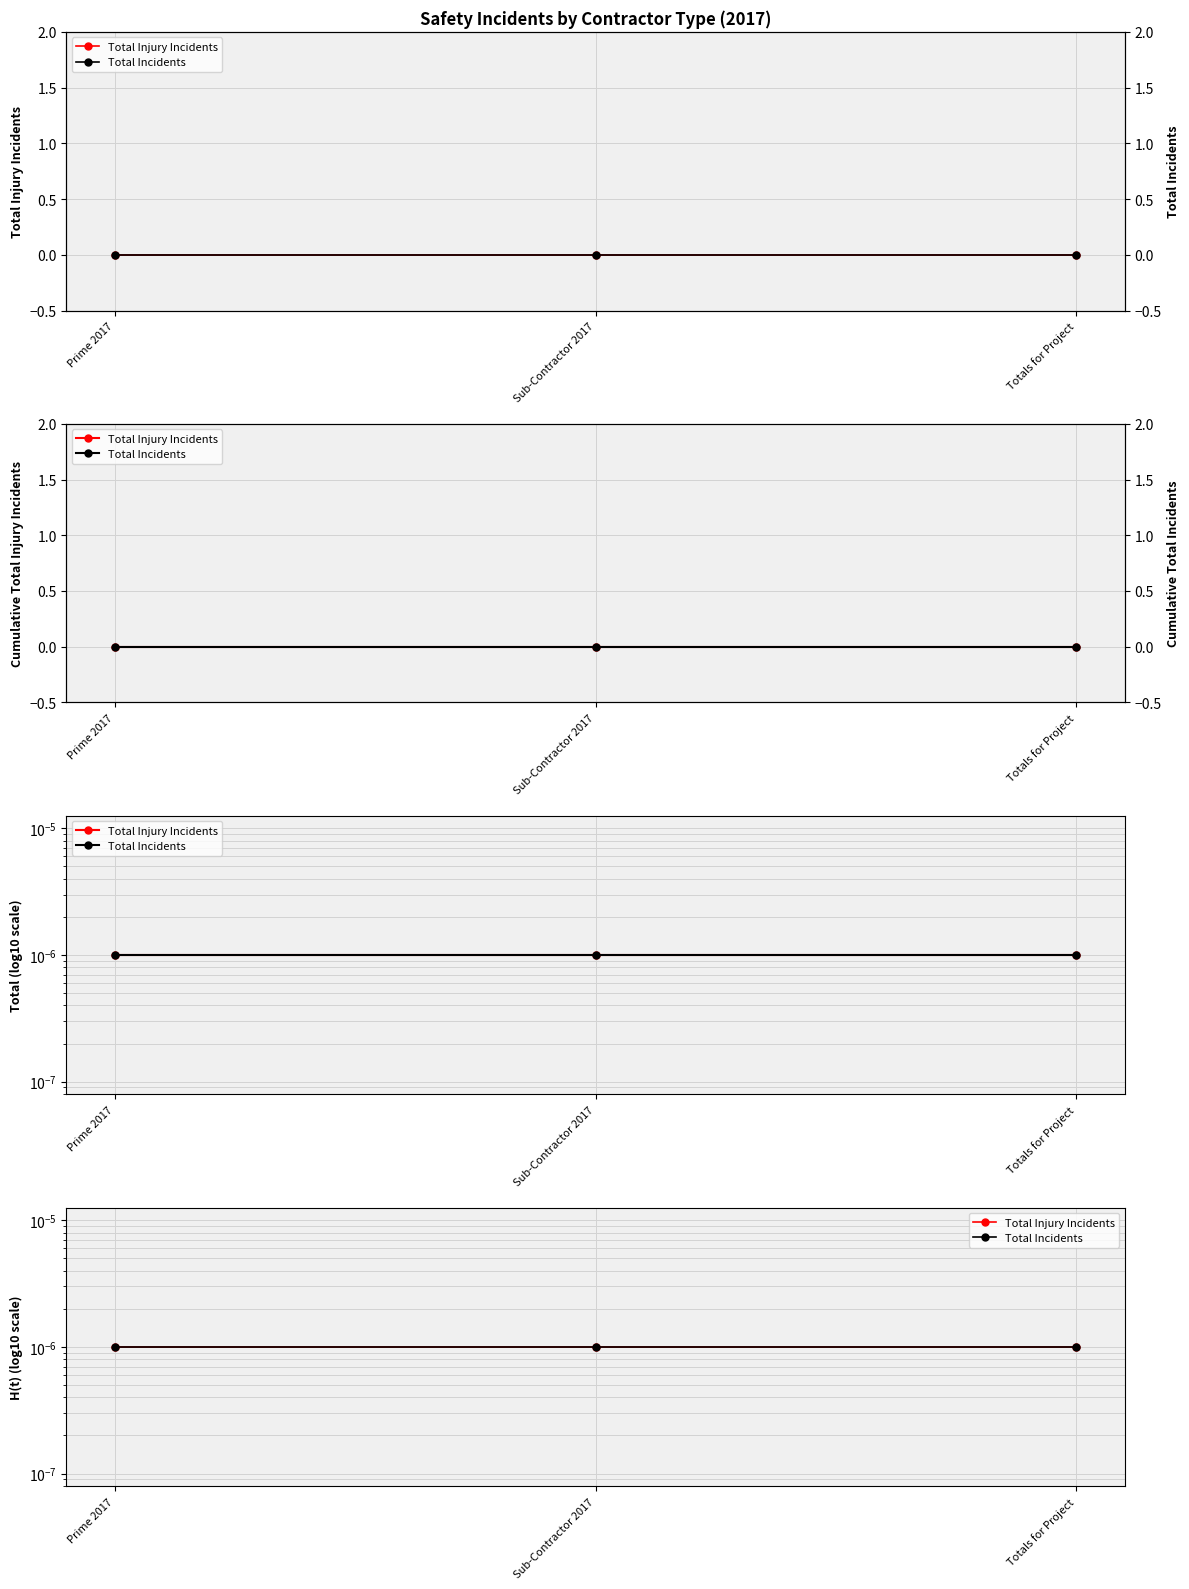

Which series has the largest range (max minus min)?

Total Injury Incidents